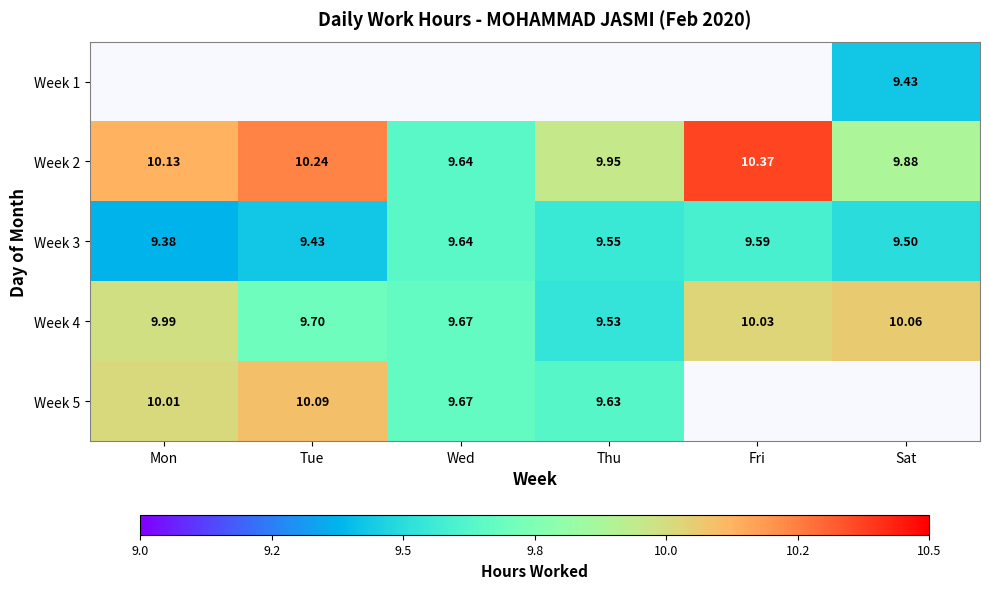

Which category has the lowest value in the Week 3 series?

Mon